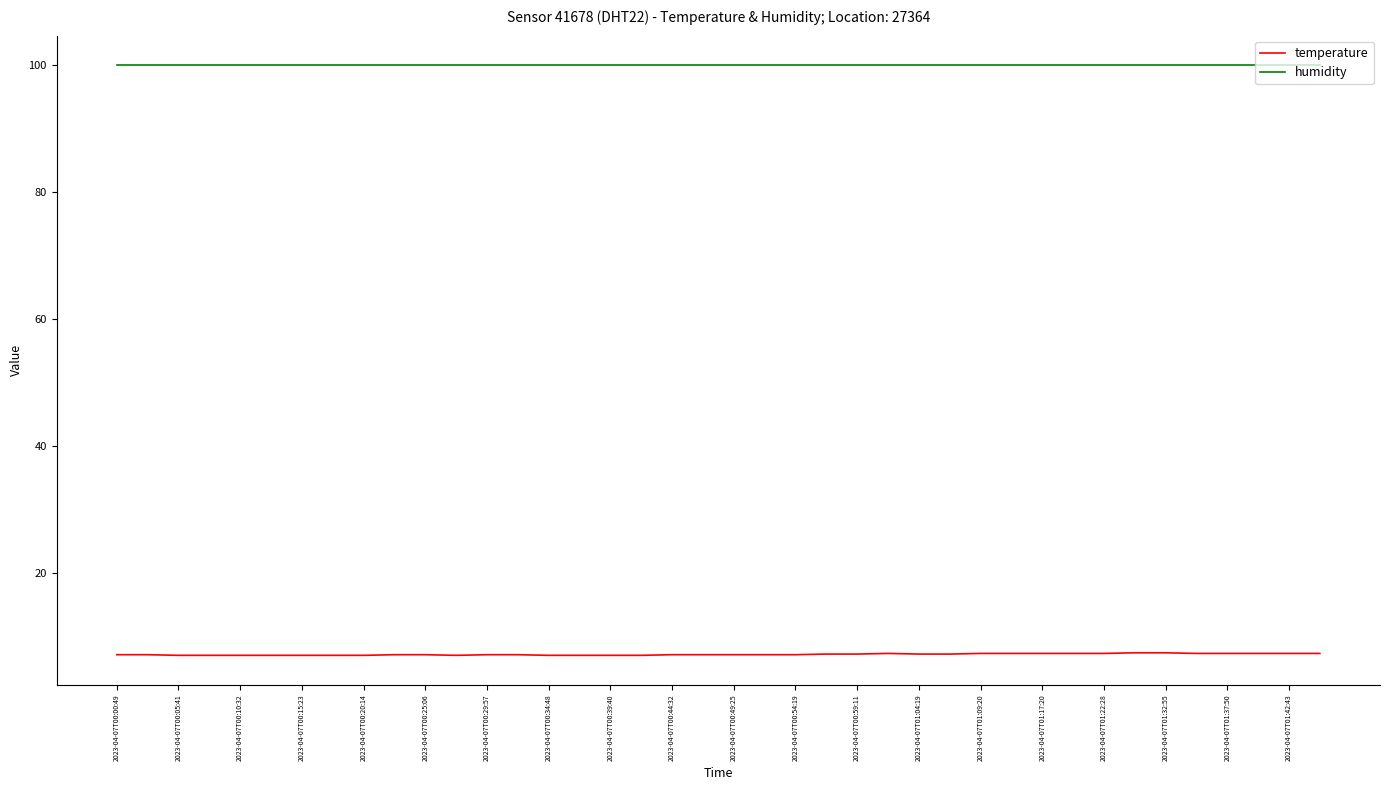

At how many categories does at least one series exceed 30?

40